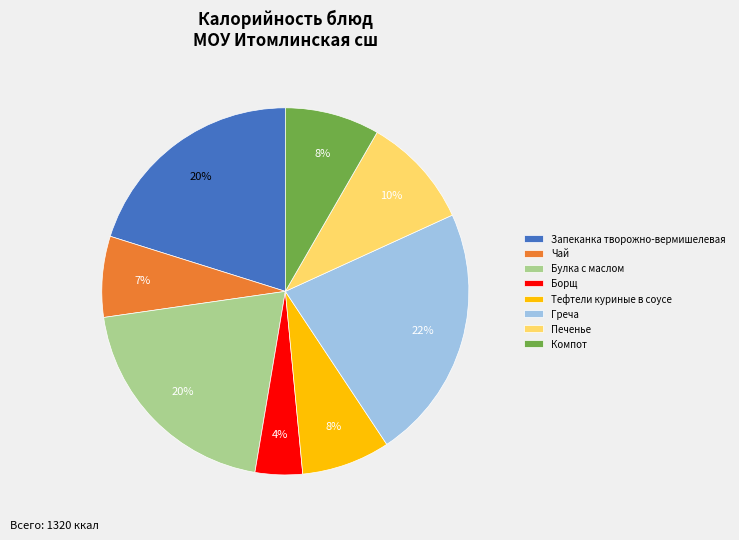

What percentage is the Чай slice, to the nearest percent?

7%